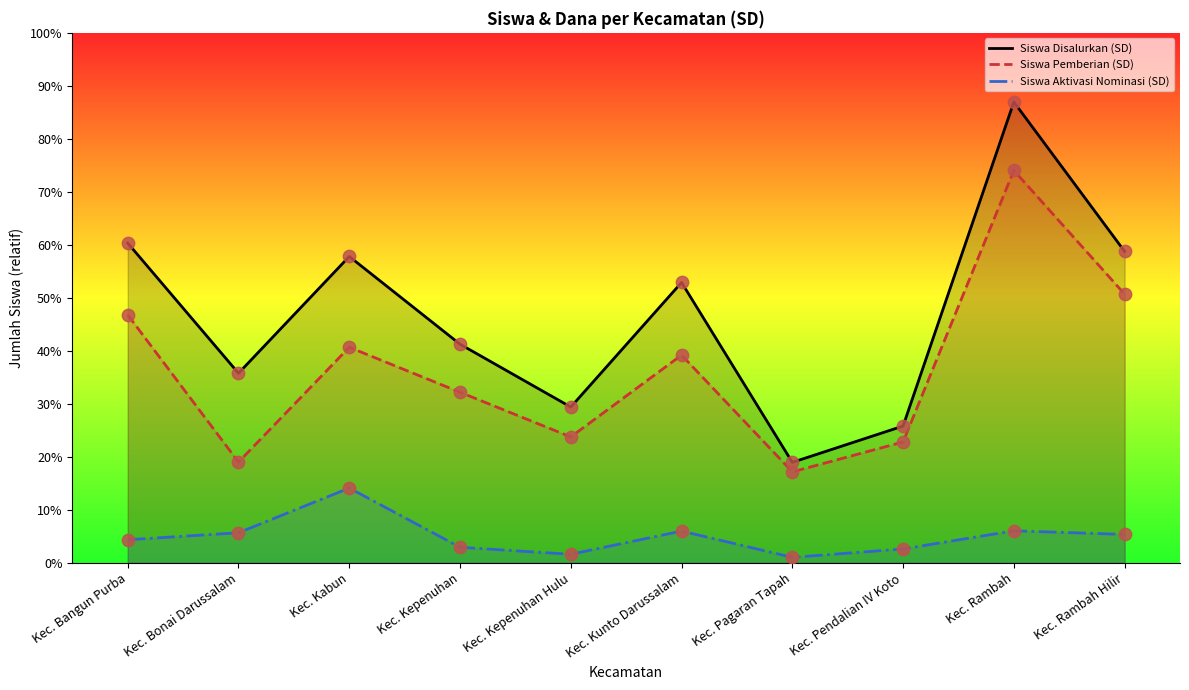

What is the total value across all series at Kec. Kabun?

2137